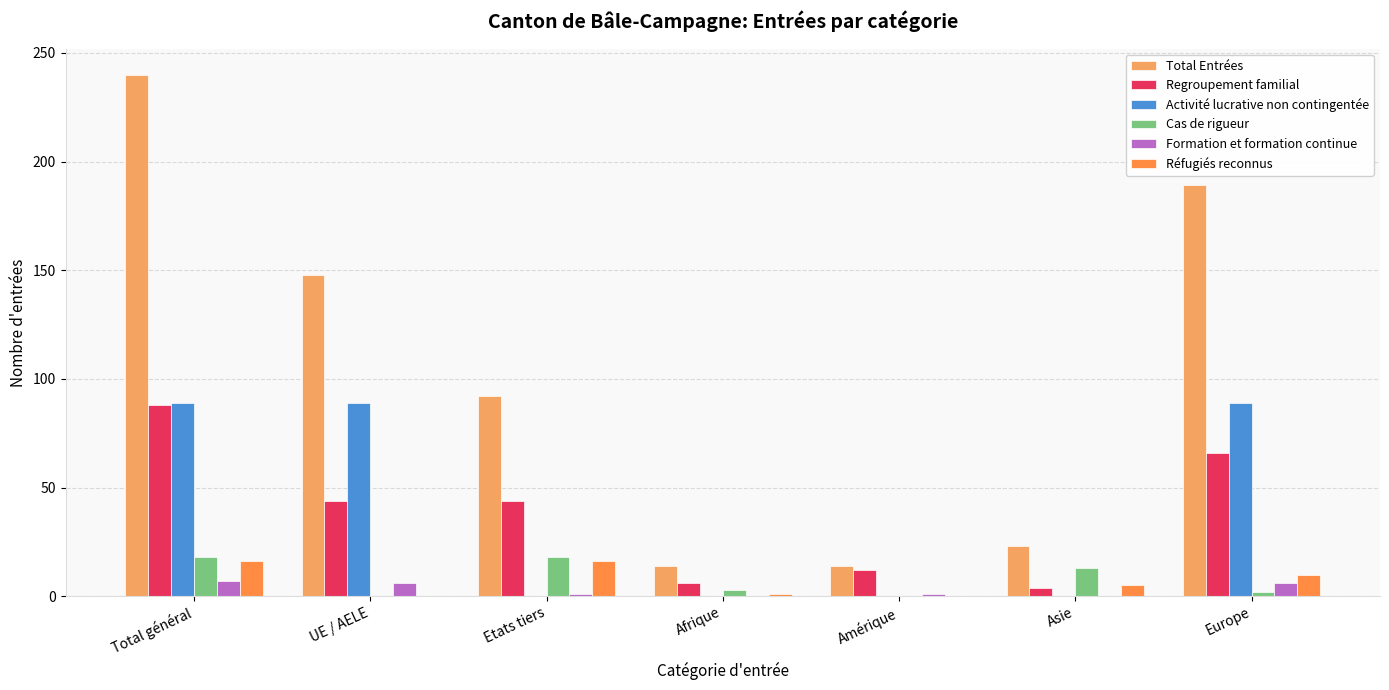

What is the label of the 2nd bar from the left?

UE / AELE